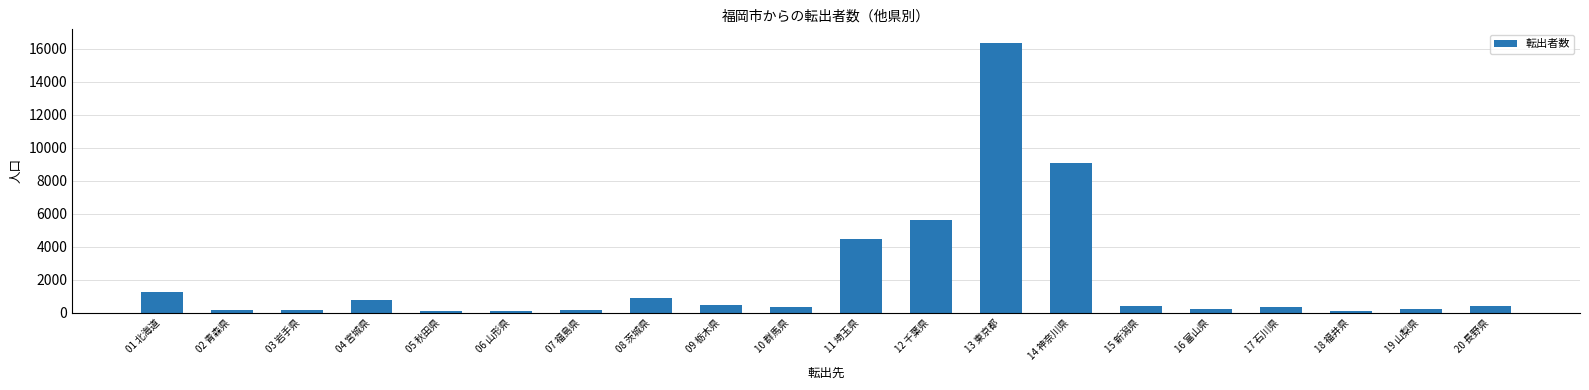

What is the sum of all values?

41598